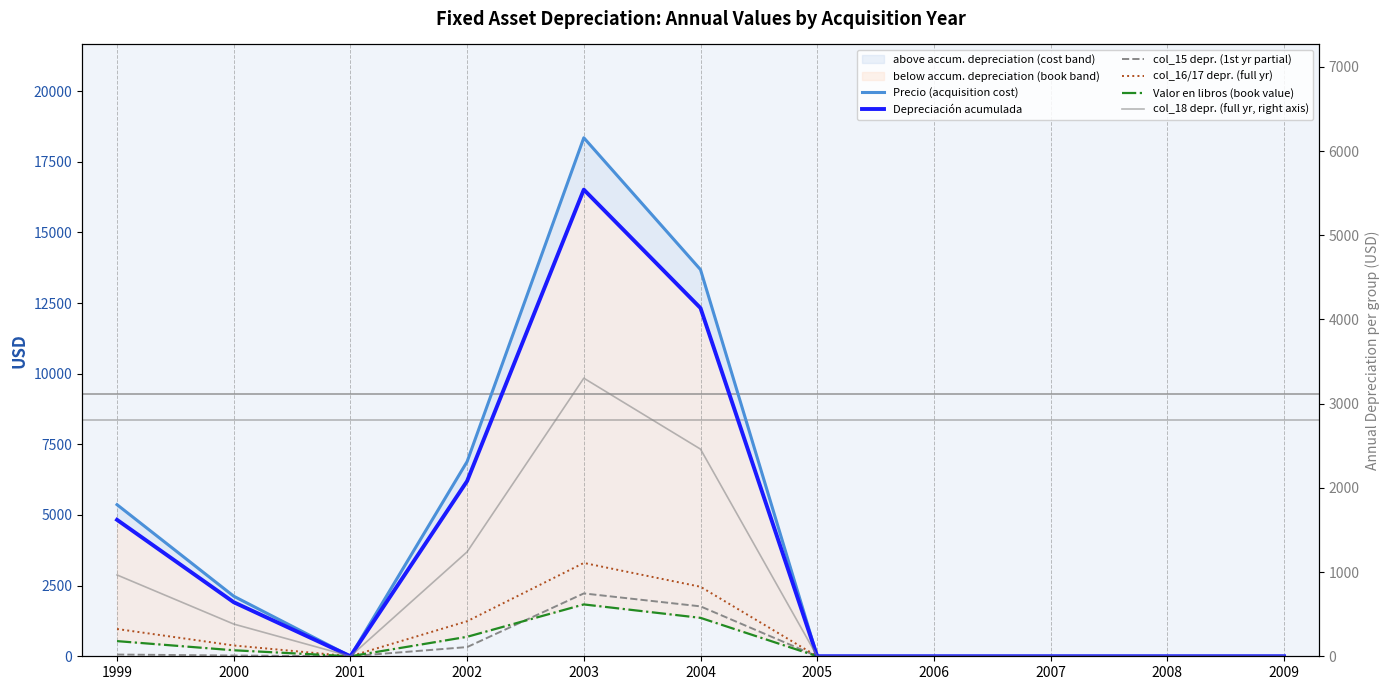

List the series in order of their peak value, lowest first.

Valor en libros (book value), col_15 depr. (1st yr partial), col_16/17 depr. (full yr), col_18 depr. (full yr, right axis), Depreciación acumulada, Precio (acquisition cost)